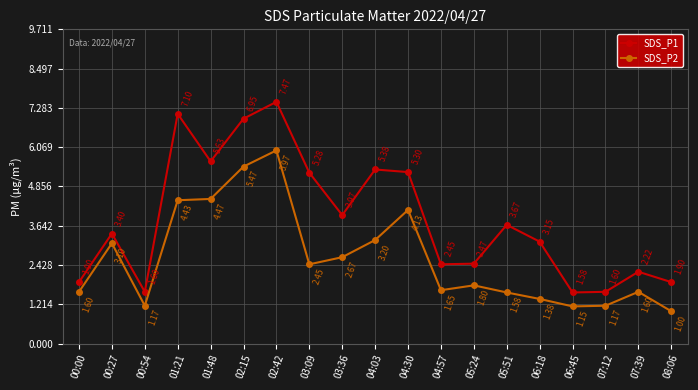

What is the difference between the maximum and minimum values in the SDS_P1 series?

5.9